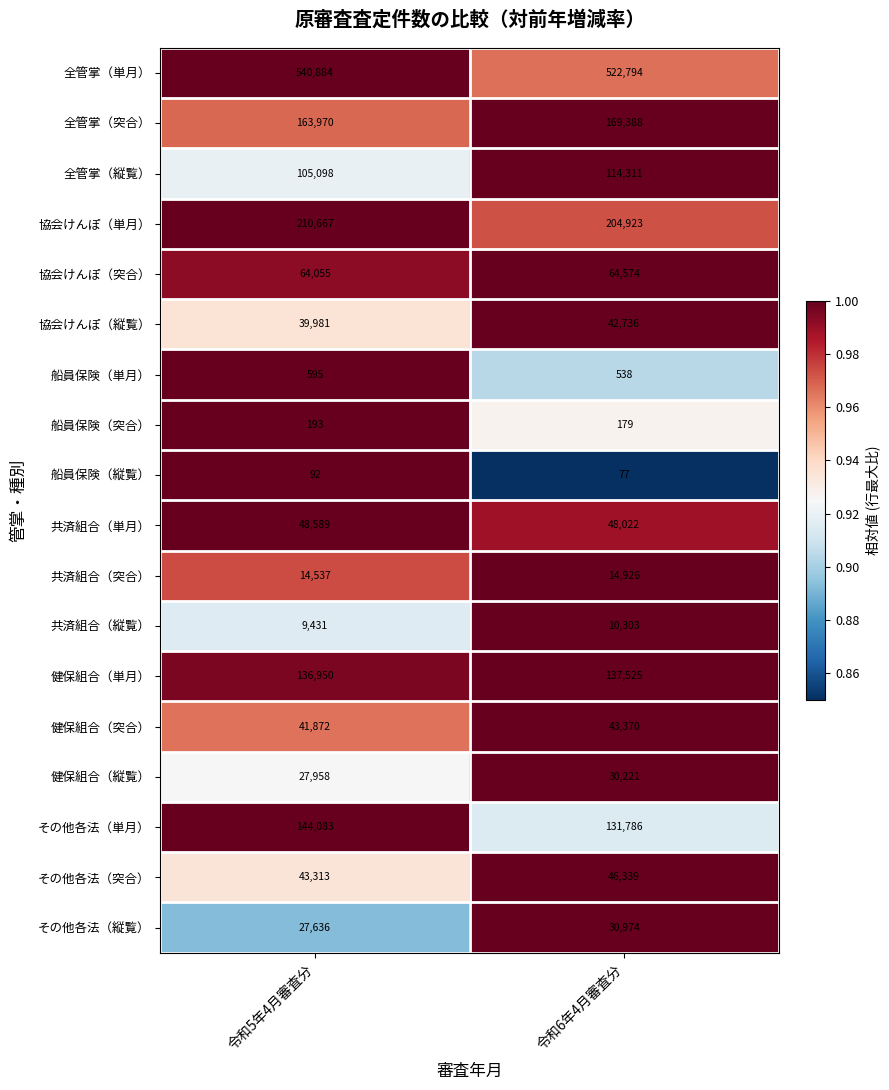

The value of 船員保険（突合） at 令和6年4月審査分 is 309. True or false?

False